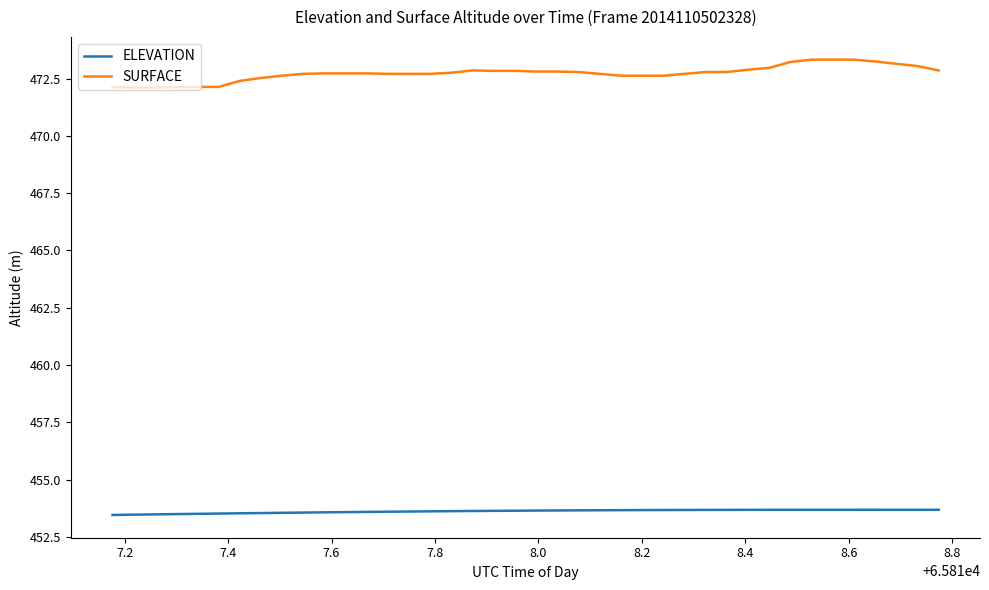

True or false: ELEVATION and SURFACE intersect in this chart.

False